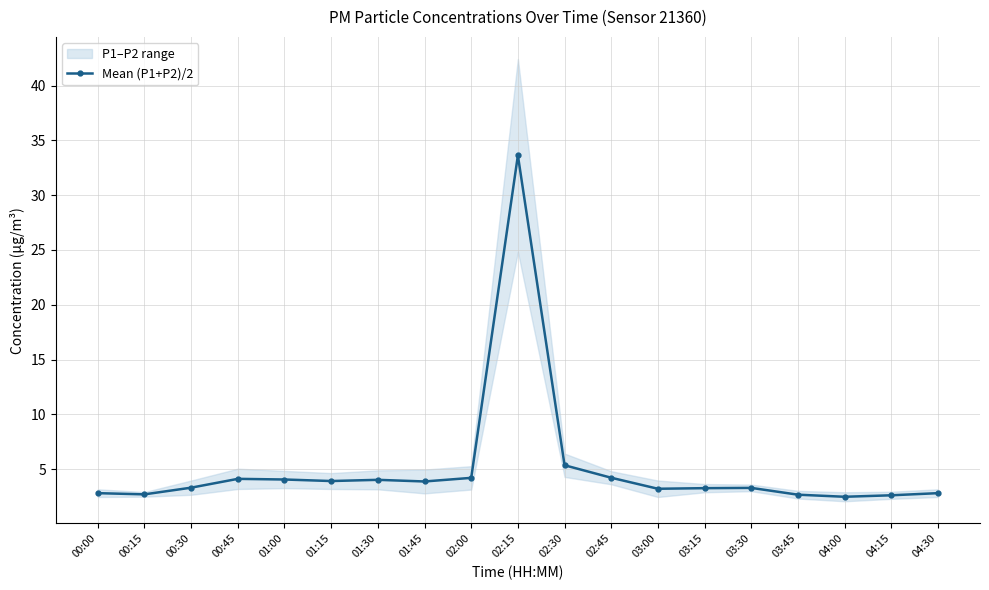

Reading right to left, what are all the values shown in this chart?

2.8	2.6	2.5	2.7	3.3	3.3	3.2	4.2	5.4	33.6	4.2	3.9	4.0	3.9	4.1	4.1	3.3	2.7	2.8